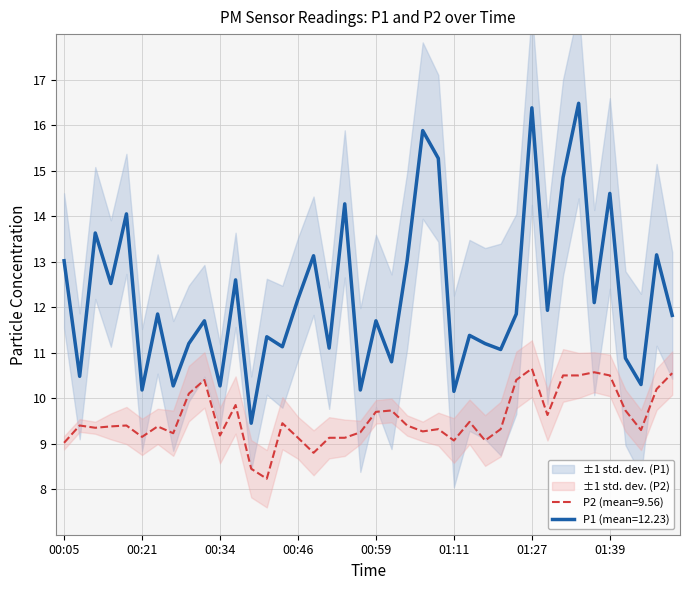

Is this an area chart (filled region under the line)?

No